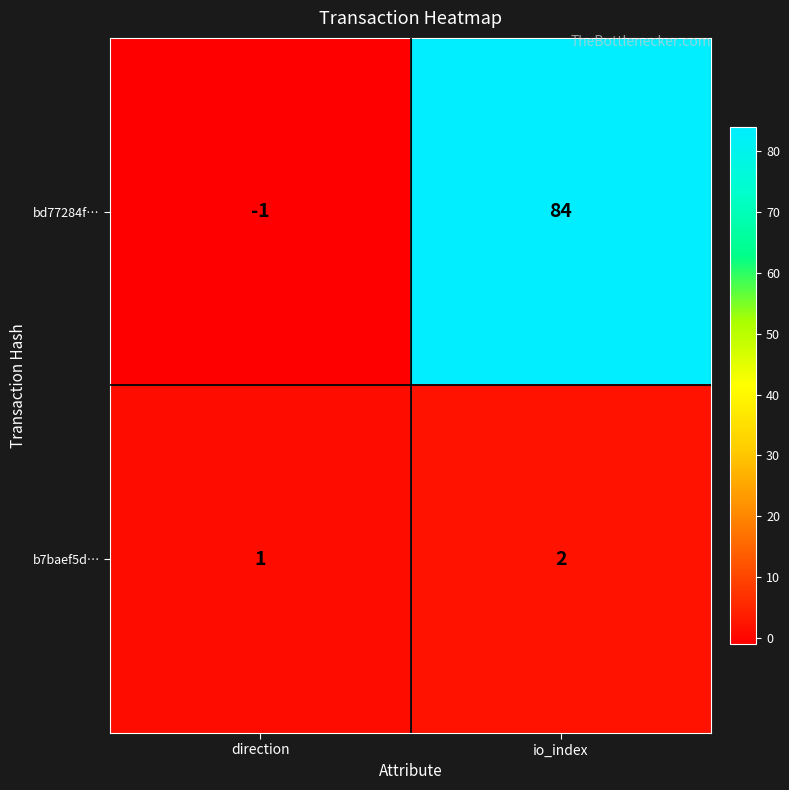

True or false: bd77284f… has a value of 137 at io_index.

False